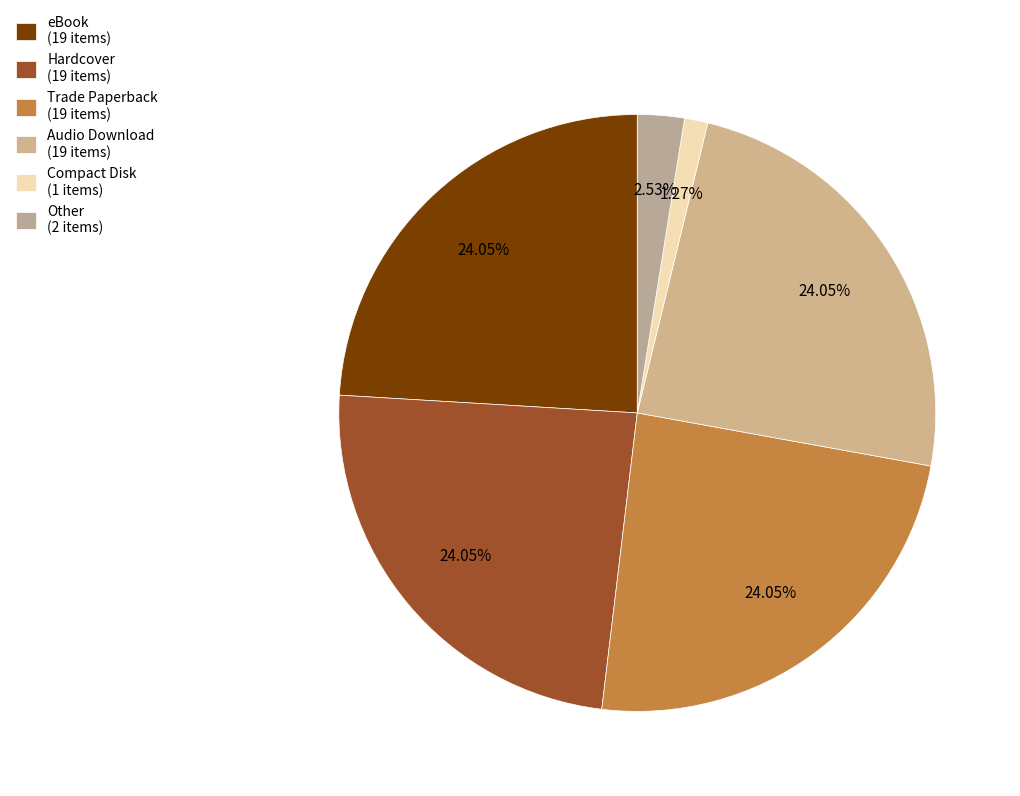

Approximately how many times larger is the value at Trade Paperback compared to Compact Disk?

19.0